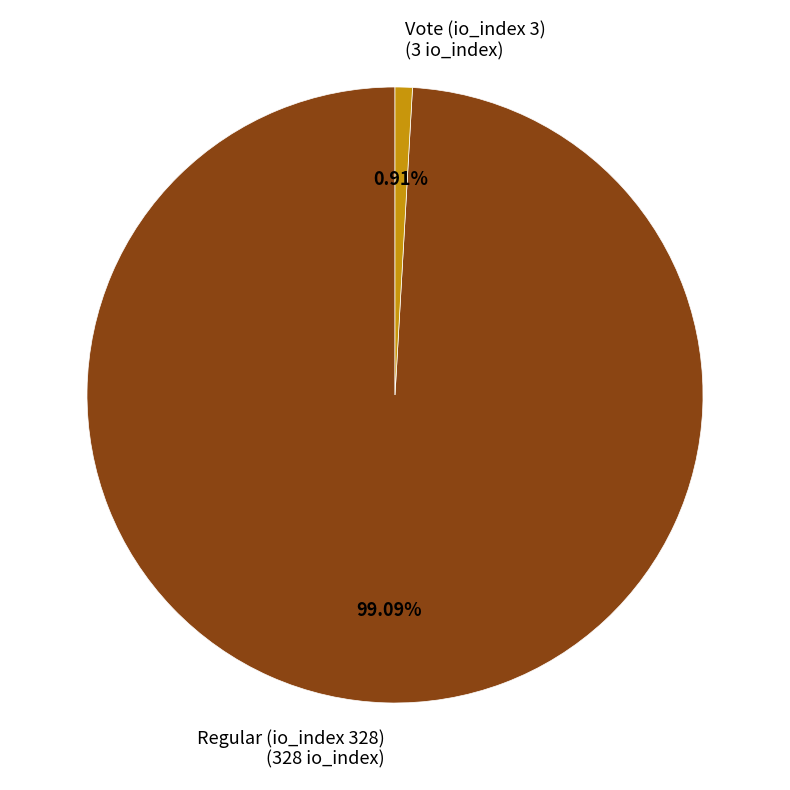

To the nearest percent, what is the difference between the largest and smallest slice percentages?

98%